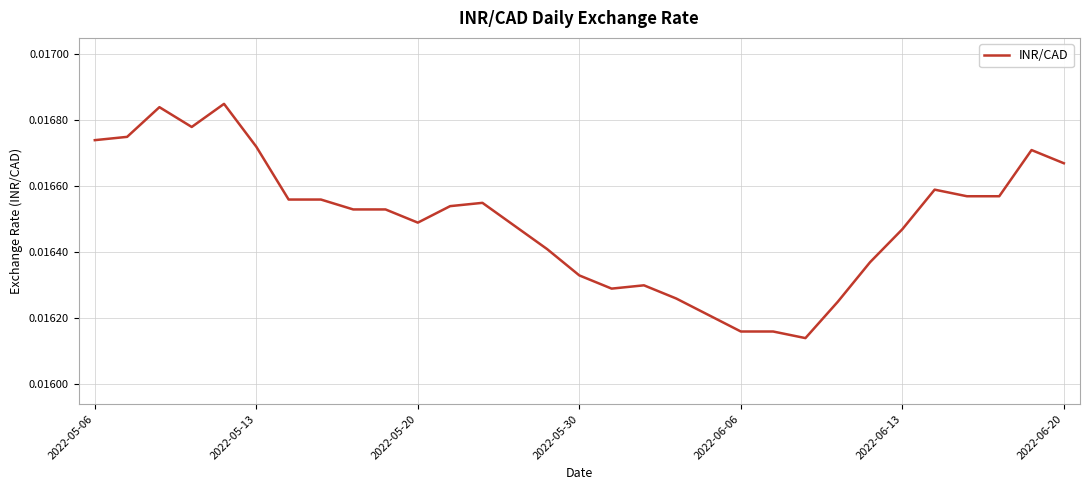

True or false: the data has more than 0 interior local peaks.

True